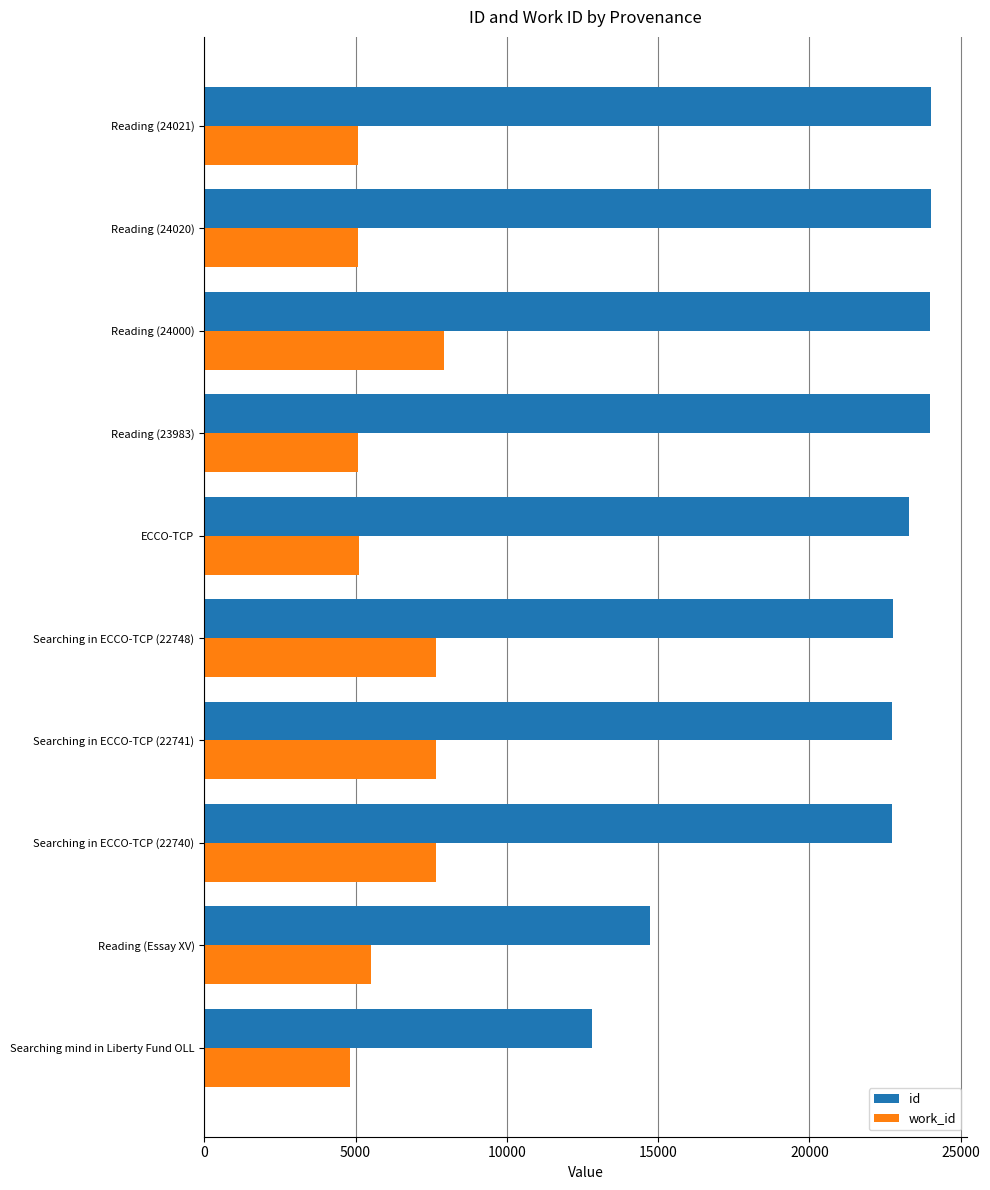

Which series changed the most between Searching in ECCO-TCP (22748) and ECCO-TCP?

work_id